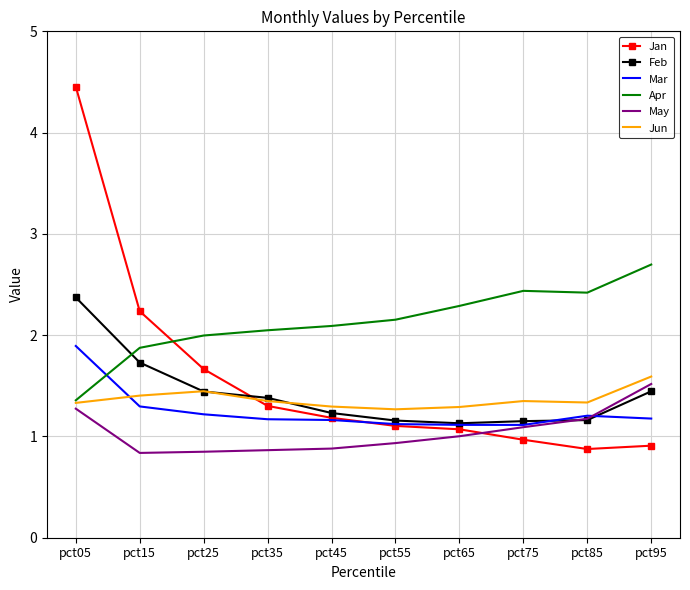

Which label corresponds to the largest value in the chart?

pct05